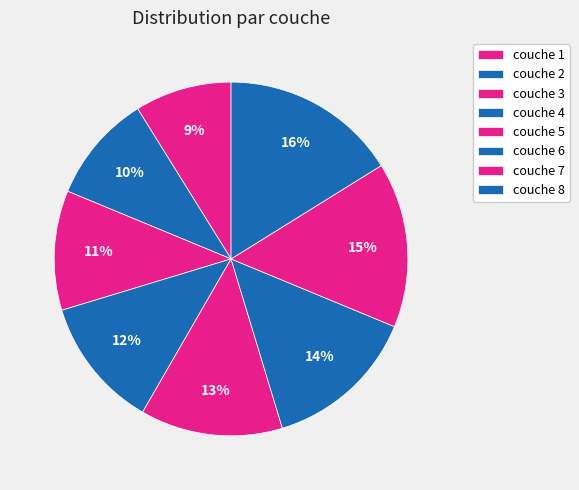

What is the total percentage of couche 1 and couche 8?

25.0%